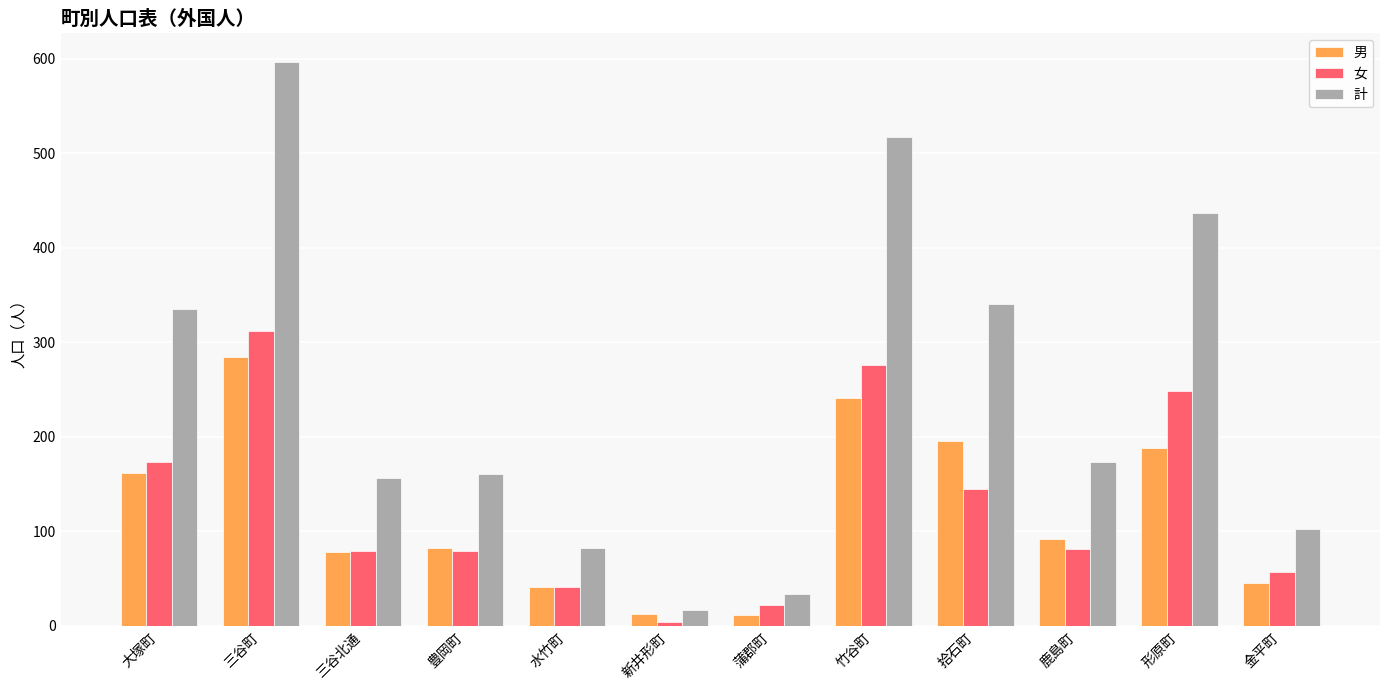

What is the spread (max minus min) of values at 拾石町?

196